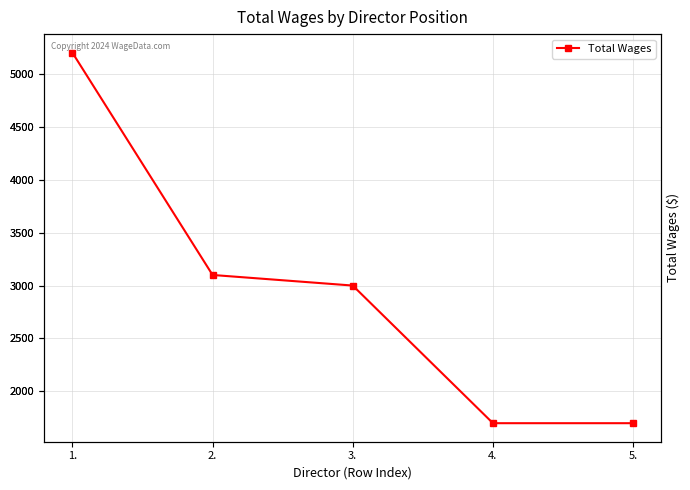

How many lines are shown in the chart?

1